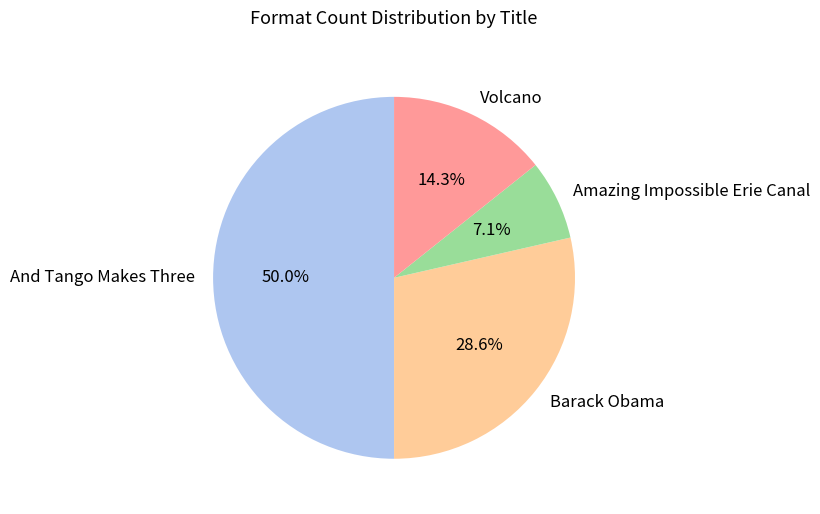

What percentage is the Amazing Impossible Erie Canal slice, to the nearest percent?

7%